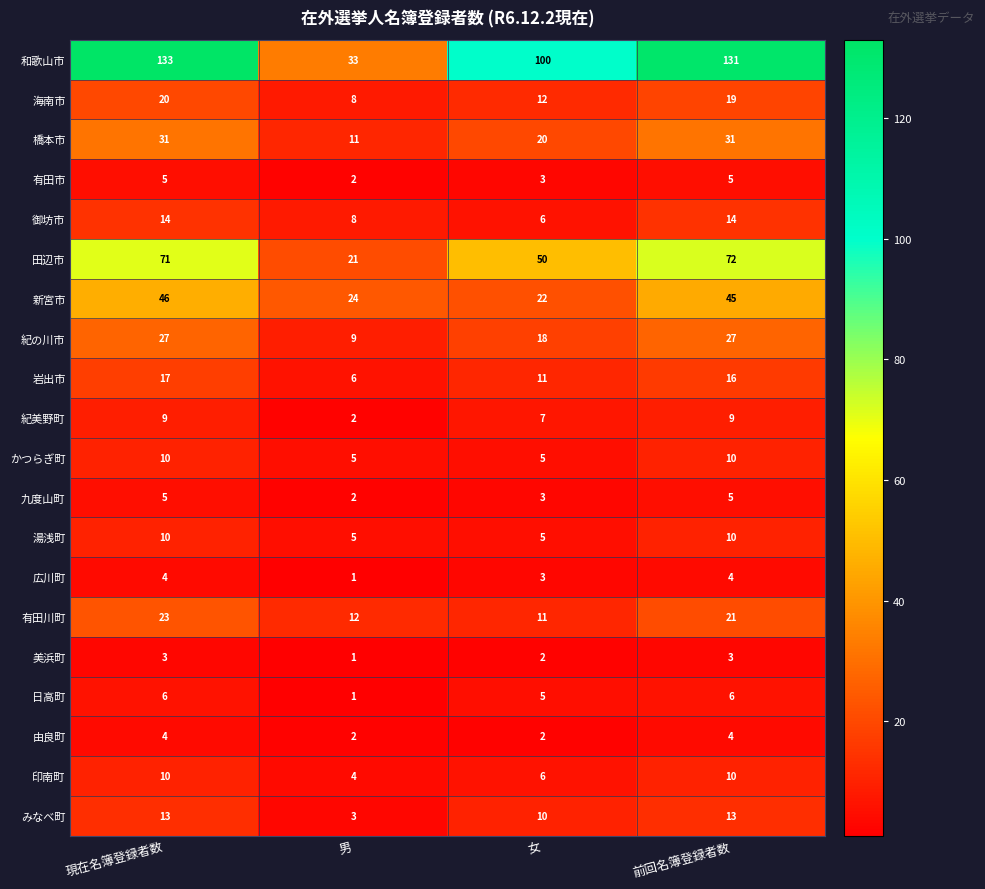

What is the total value across all series at 女?

301